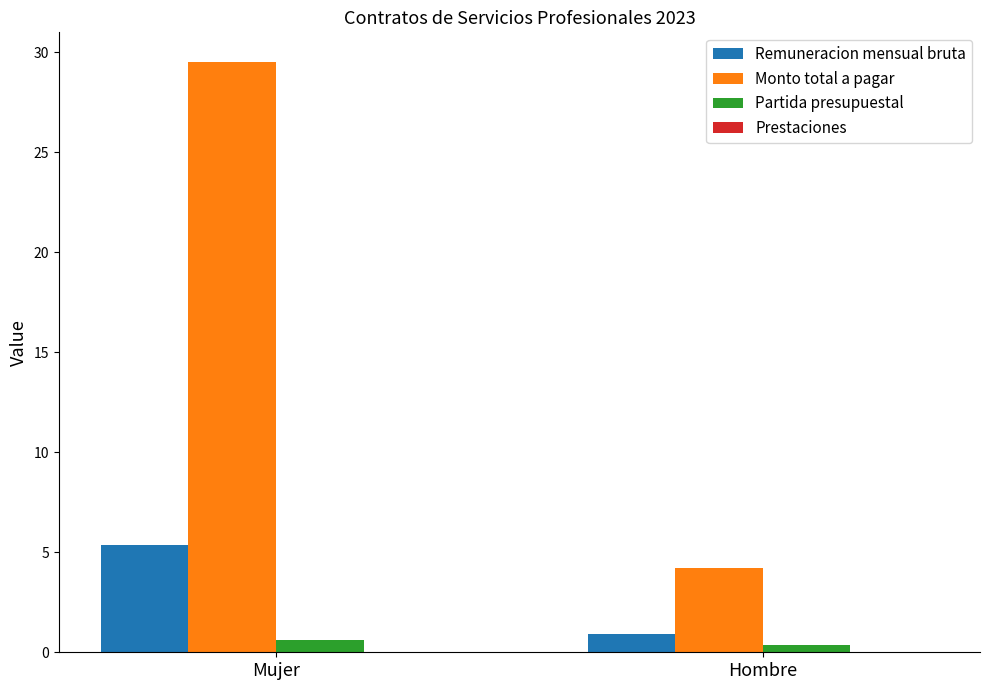

How many values in the Remuneracion mensual bruta series are below 5?

1